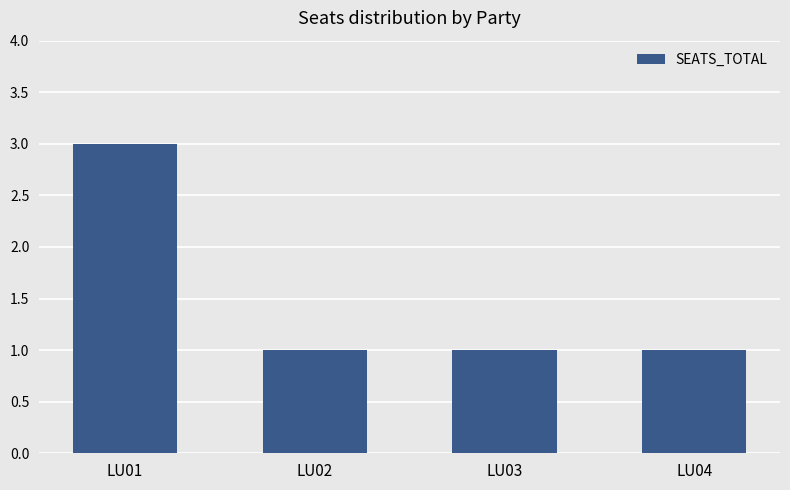

Reading left to right, what are all the values shown in this chart?

LU01=3	LU02=1	LU03=1	LU04=1